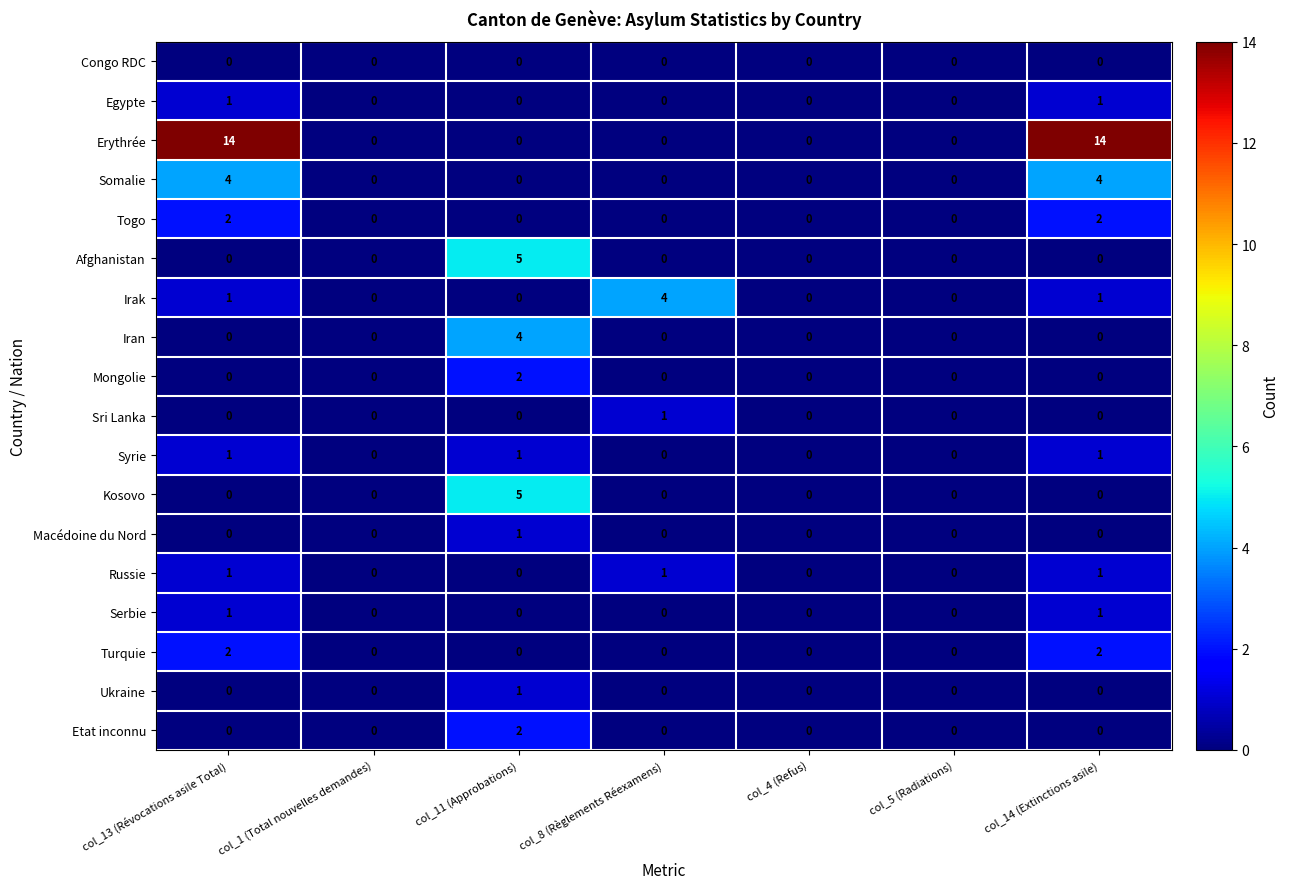

Which series has the largest total across all categories?

Erythrée